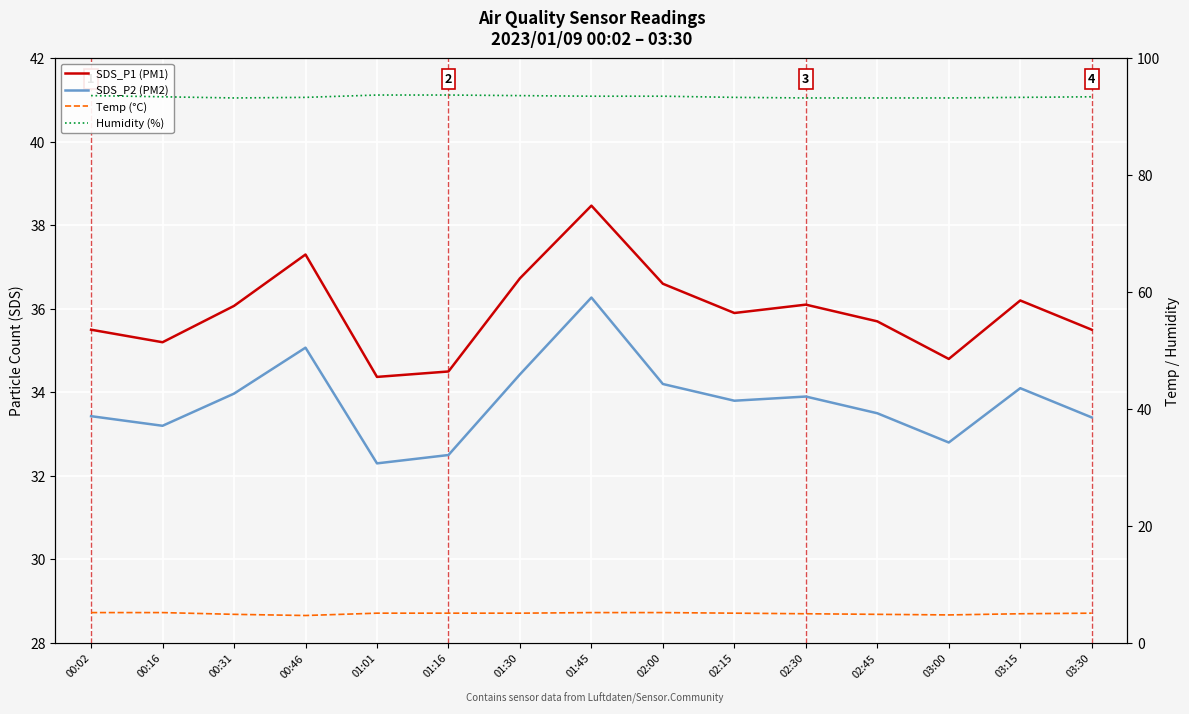

What is the smallest value displayed?

4.7